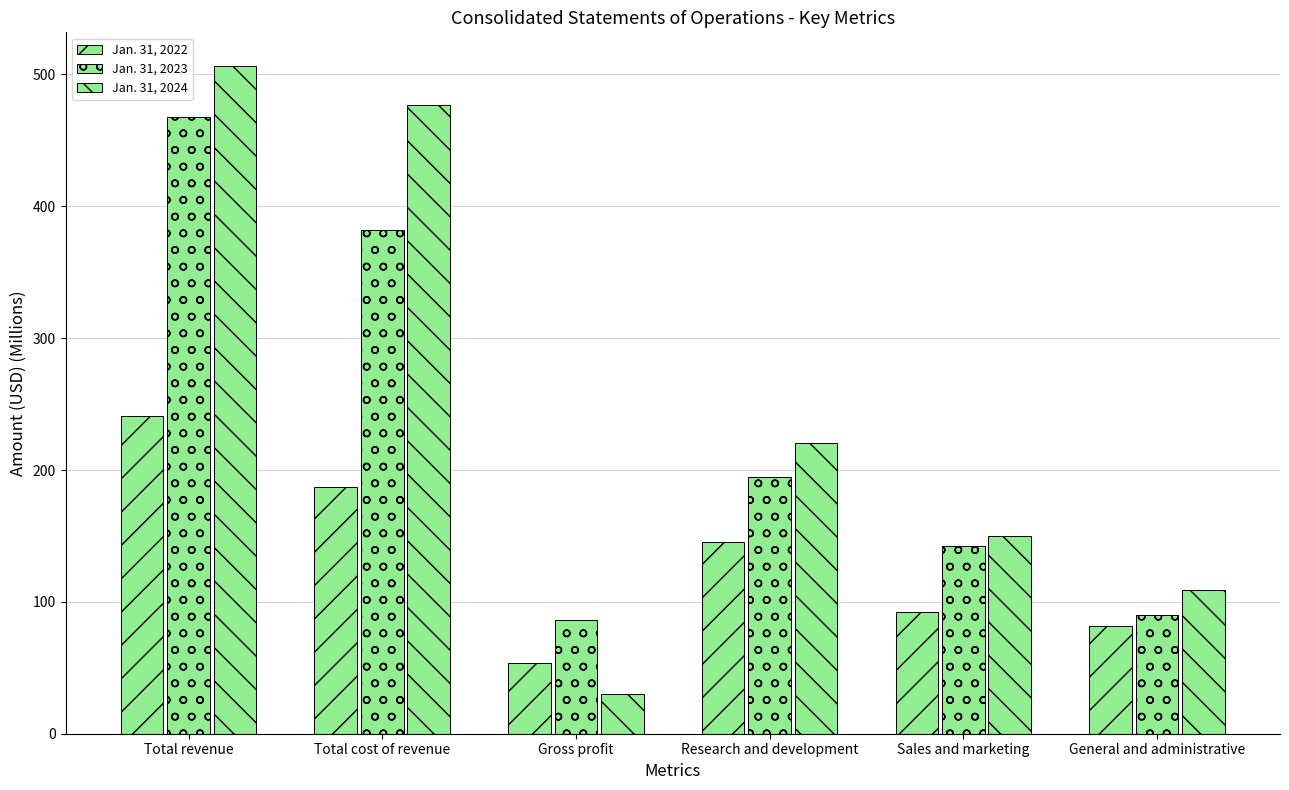

Are the bars grouped side by side (vs. stacked)?

Yes